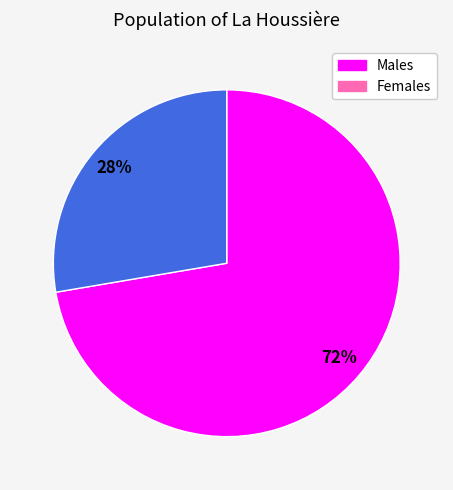

How many segments does this pie chart have?

2